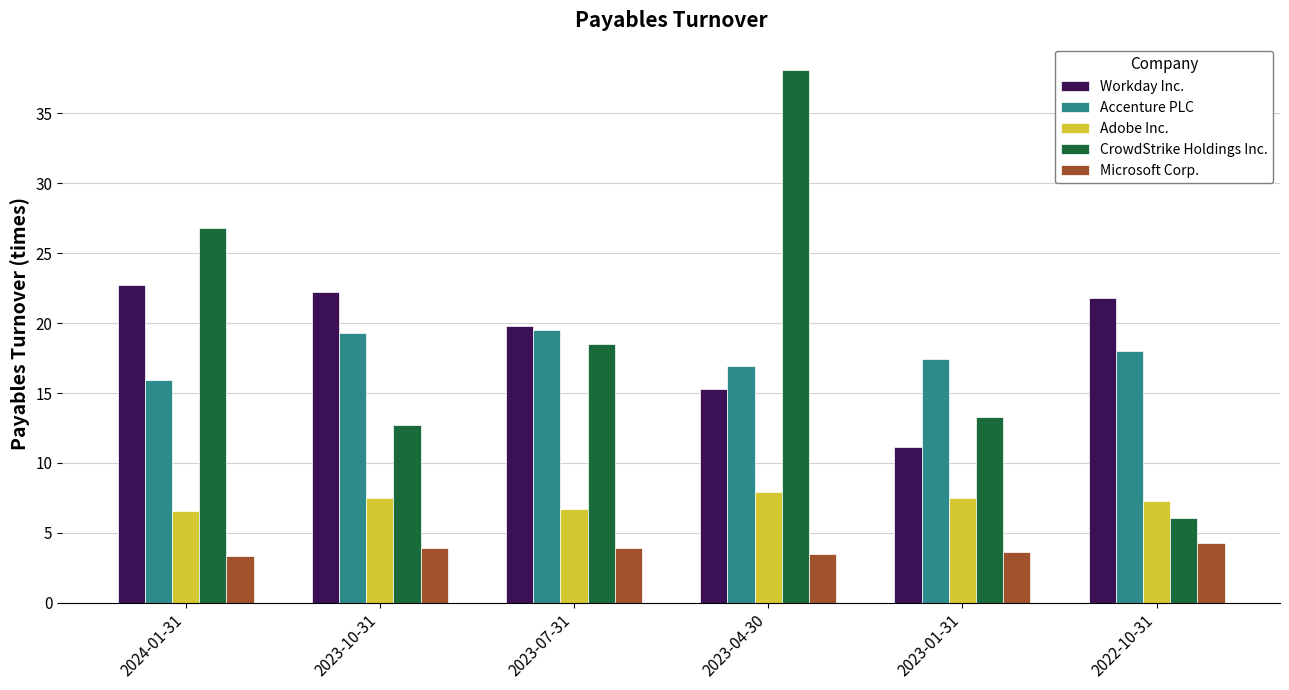

Which series has the largest total across all categories?

CrowdStrike Holdings Inc.